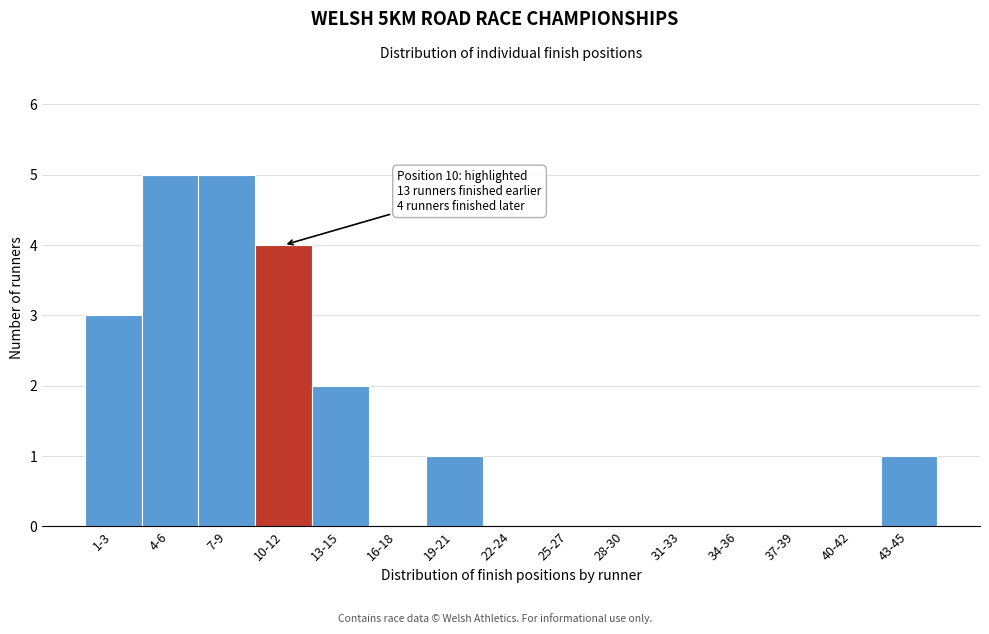

Reading right to left, what are all the values shown in this chart?

43-45=1	40-42=0	37-39=0	34-36=0	31-33=0	28-30=0	25-27=0	22-24=0	19-21=1	16-18=0	13-15=2	10-12=4	7-9=5	4-6=5	1-3=3